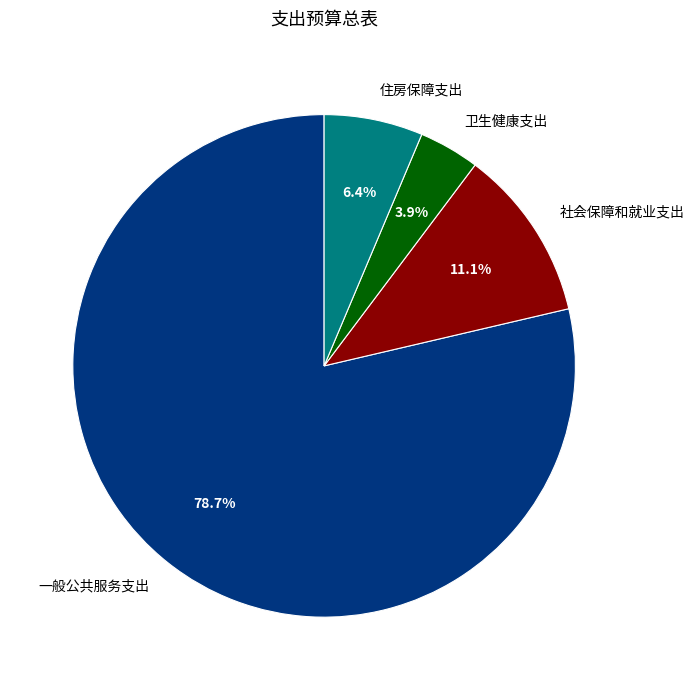

Does 一般公共服务支出 represent more than half of the total?

Yes